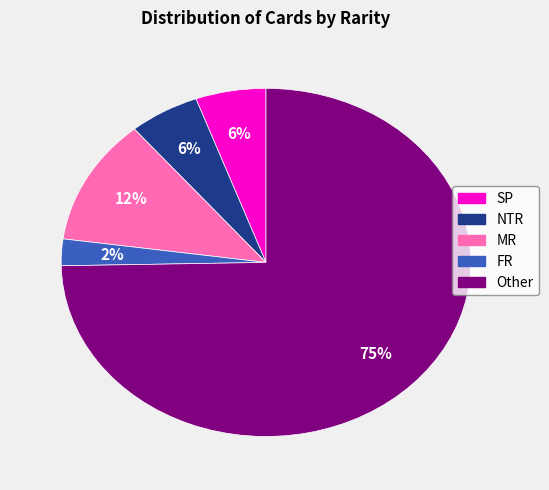

The MR slice represents 12% of the pie. True or false?

True